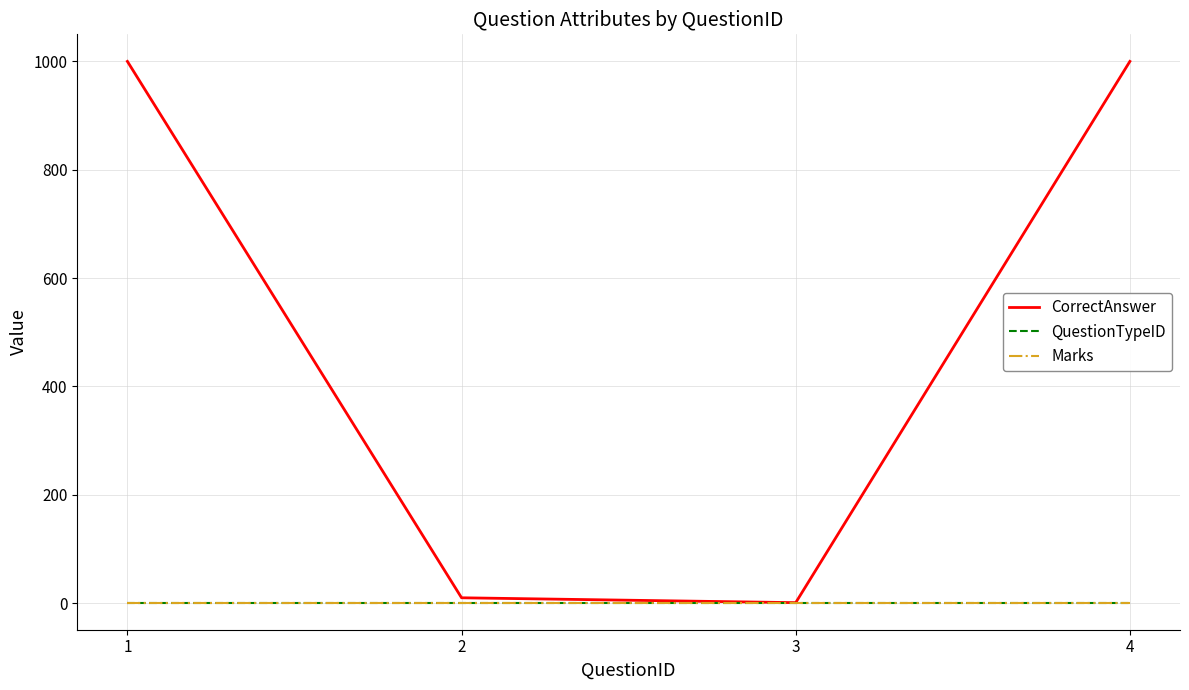

The QuestionTypeID series shows 1 at 3. True or false?

False